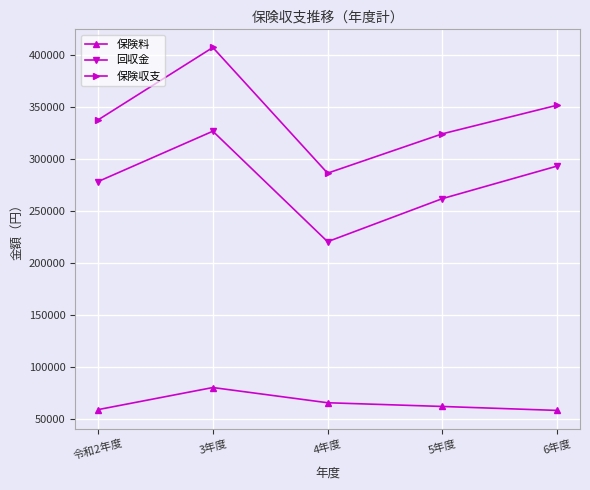

What is the label of the 4th point from the left?

5年度